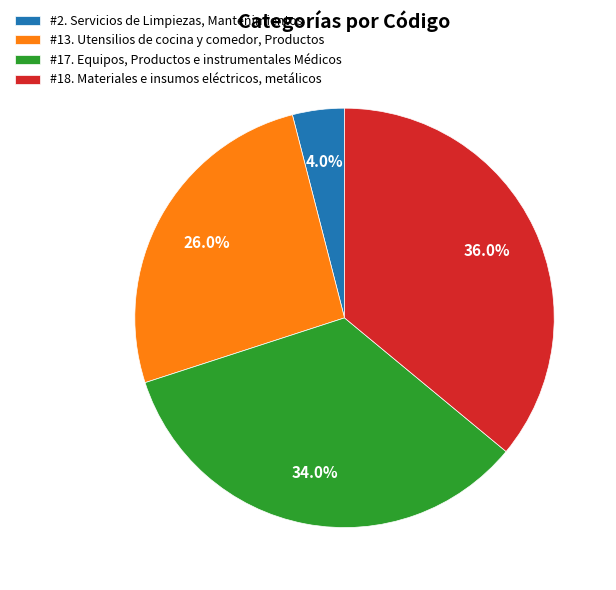

What portion of the pie excludes #13. Utensilios de cocina y comedor, Productos?

74.0%